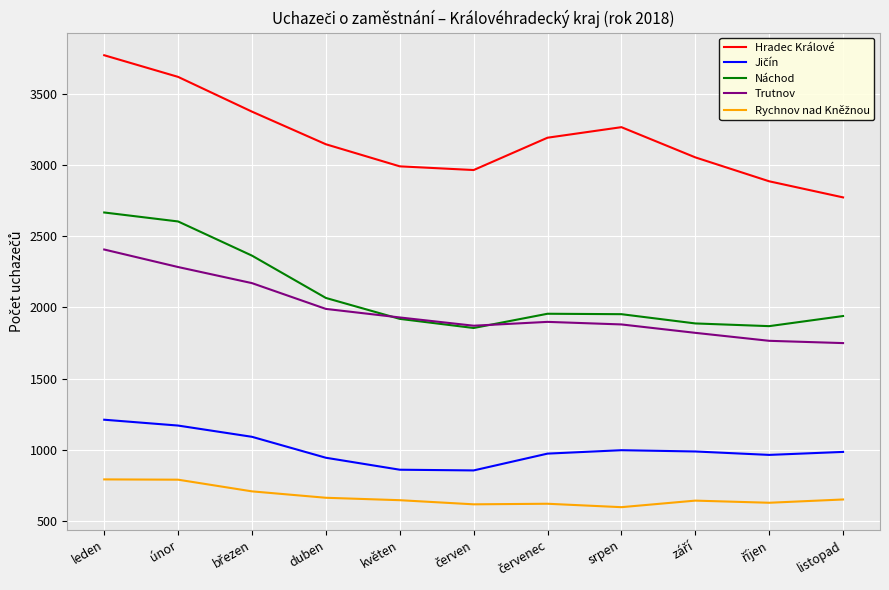

Which series has the largest range (max minus min)?

Hradec Králové